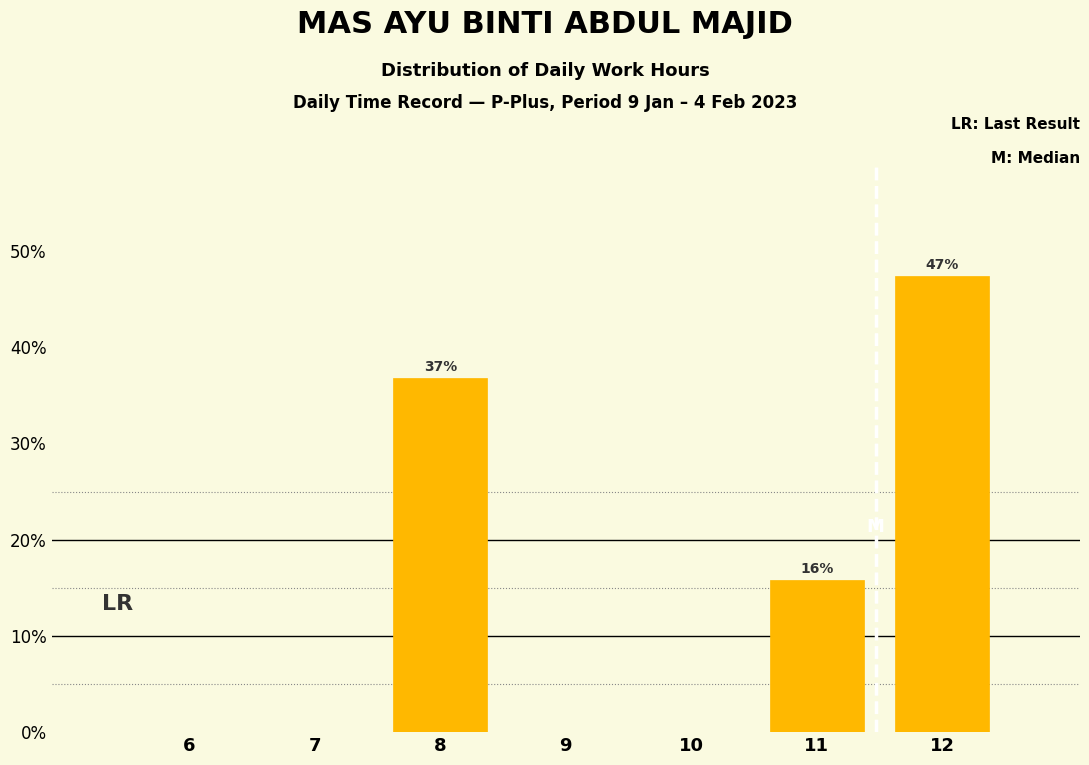

Reading right to left, extract all data points from this chart.

12=47.4	11=15.8	10=0.0	9=0.0	8=36.8	7=0.0	6=0.0